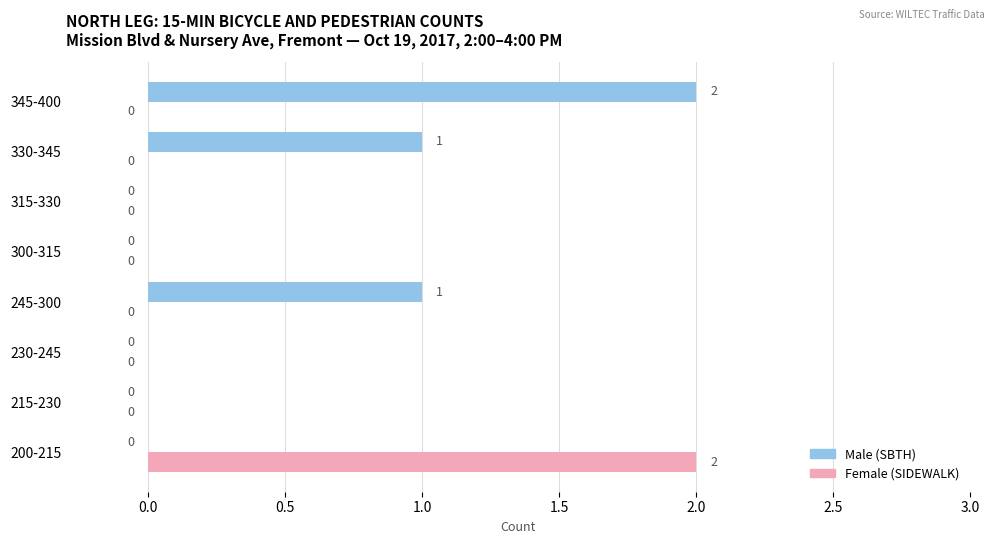

How many categories are shown in the chart?

8